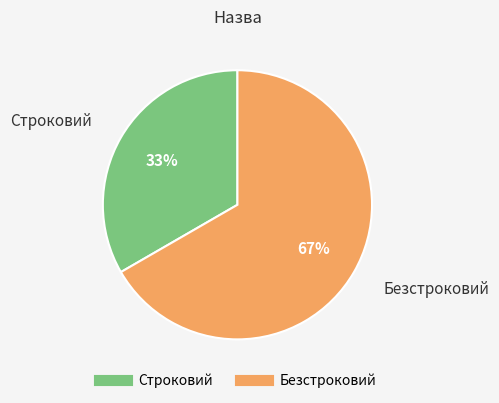

Combined, do Строковий and Безстроковий account for over 50%?

Yes